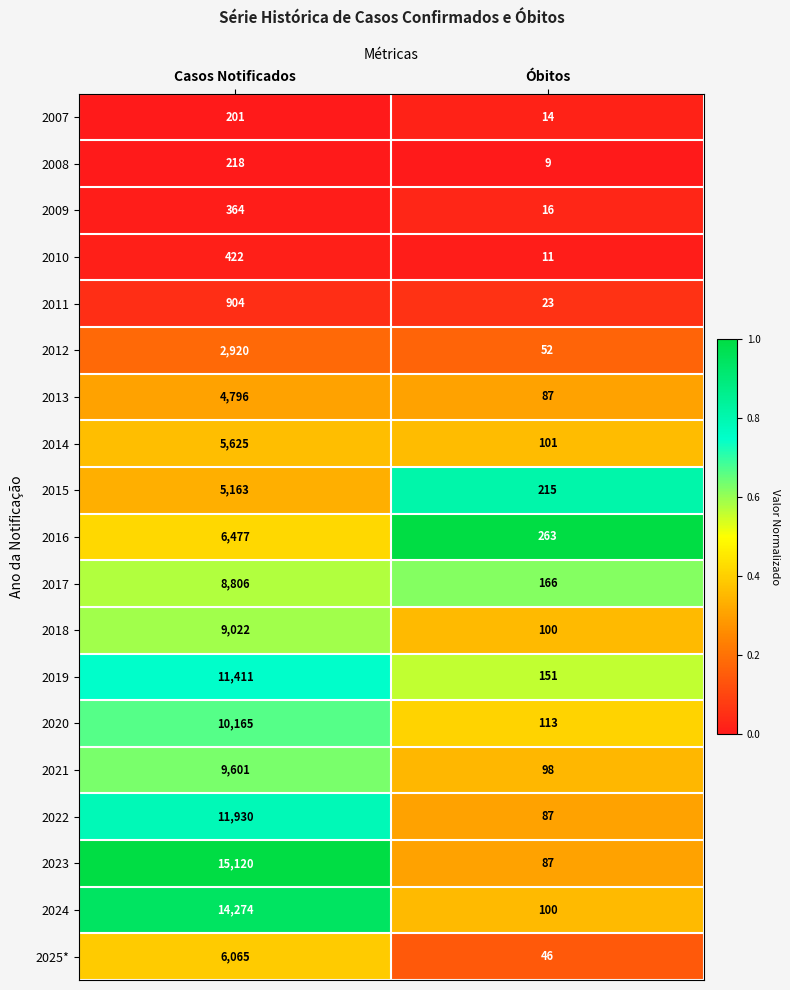

Which series changed the most between Casos Notificados and Óbitos?

2023